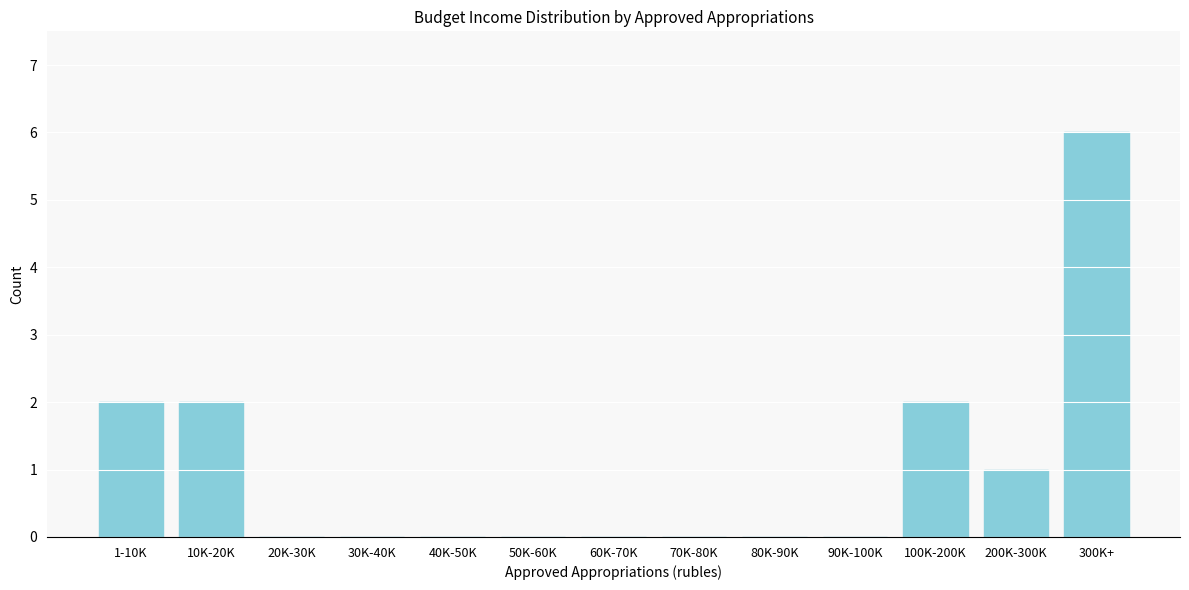

Reading left to right, list all the values displayed in this chart.

1-10K=2	10K-20K=2	20K-30K=0	30K-40K=0	40K-50K=0	50K-60K=0	60K-70K=0	70K-80K=0	80K-90K=0	90K-100K=0	100K-200K=2	200K-300K=1	300K+=6